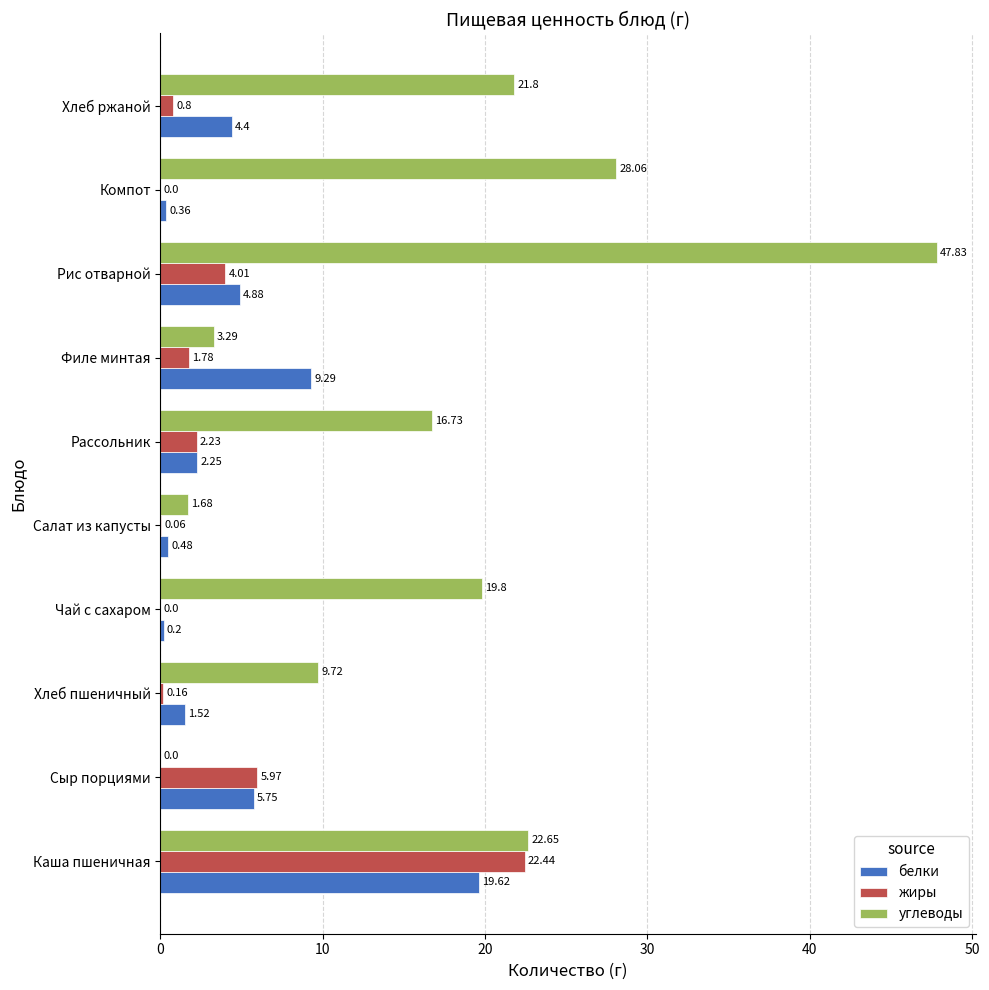

At which label is белки closest to 9?

Филе минтая